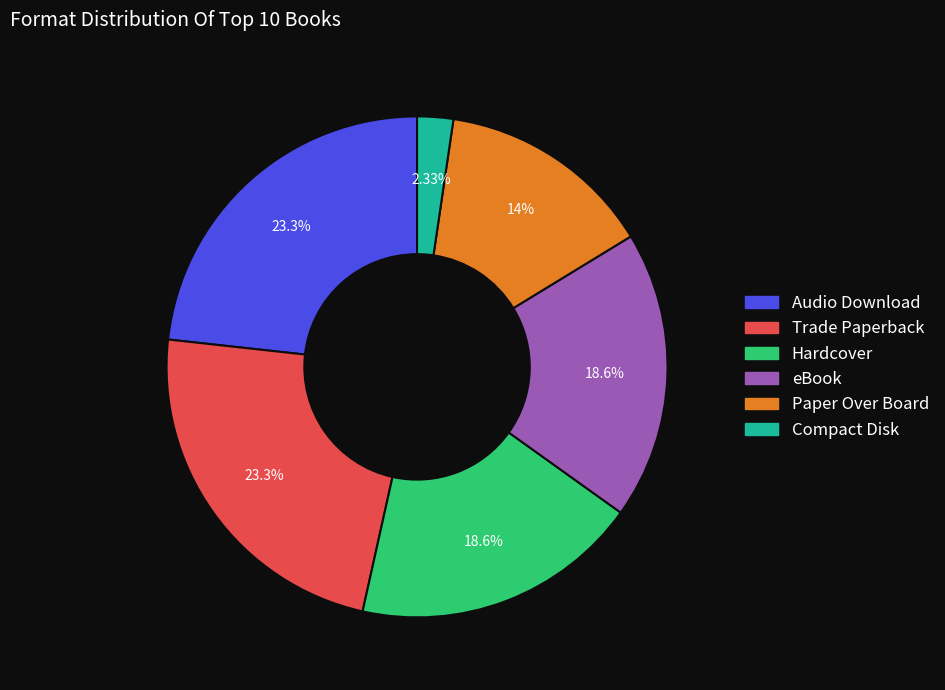

What is the smallest slice in the pie chart?

Compact Disk